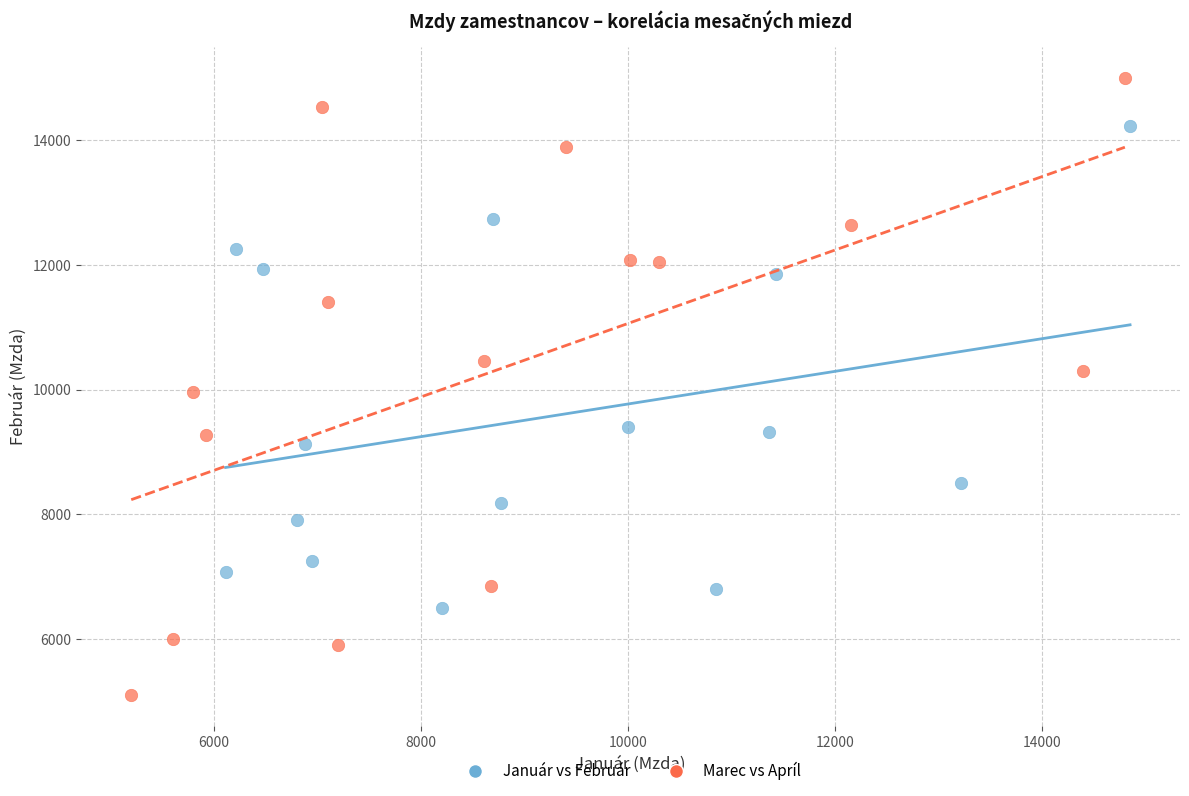

Which series has the widest spread of Y values?

Marec vs Apríl